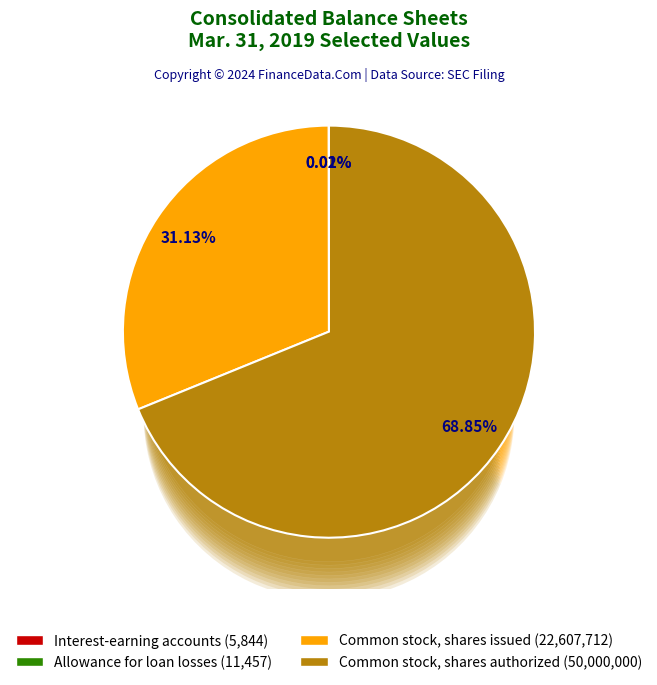

The Common stock, shares authorized slice represents 82% of the pie. True or false?

False